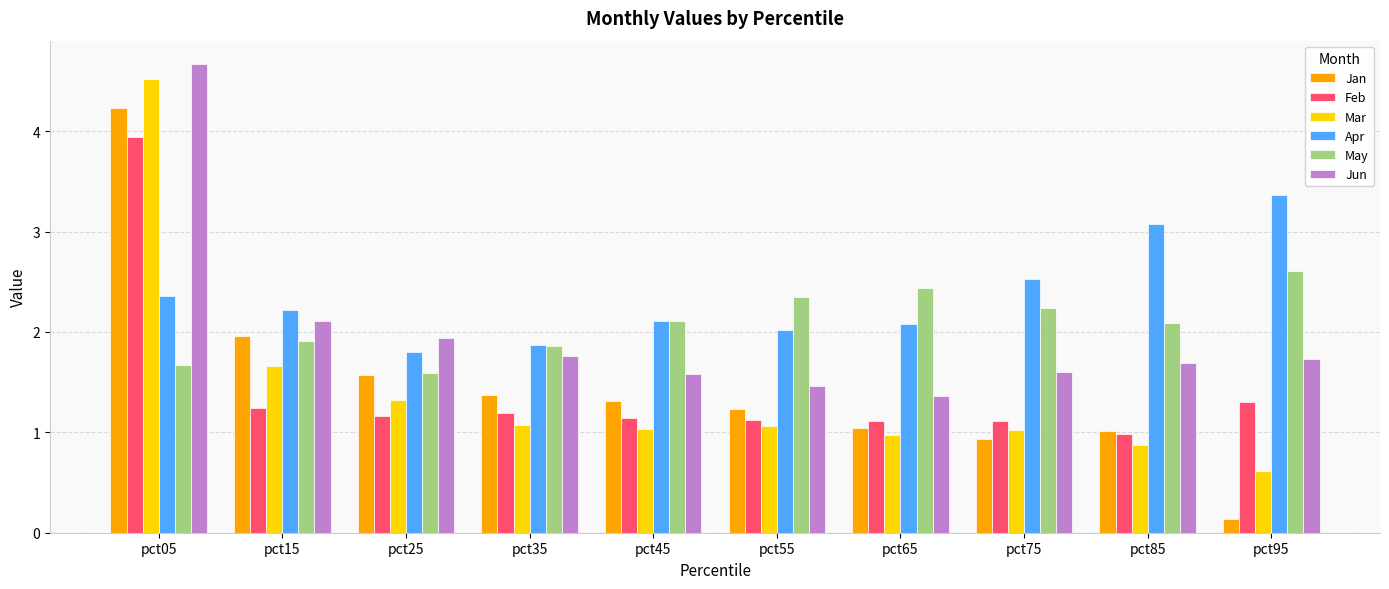

What are all the series names shown in the legend?

Jan, Feb, Mar, Apr, May, Jun